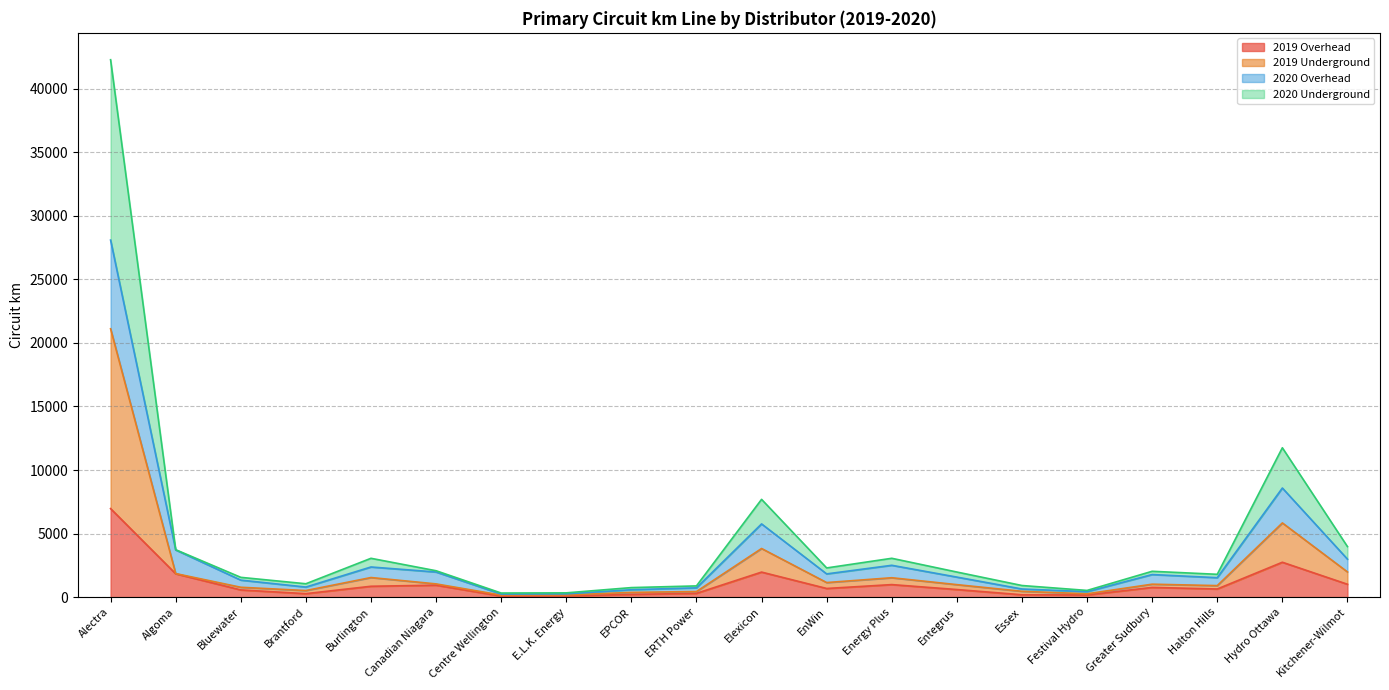

Which label corresponds to the smallest value in the chart?

Centre Wellington